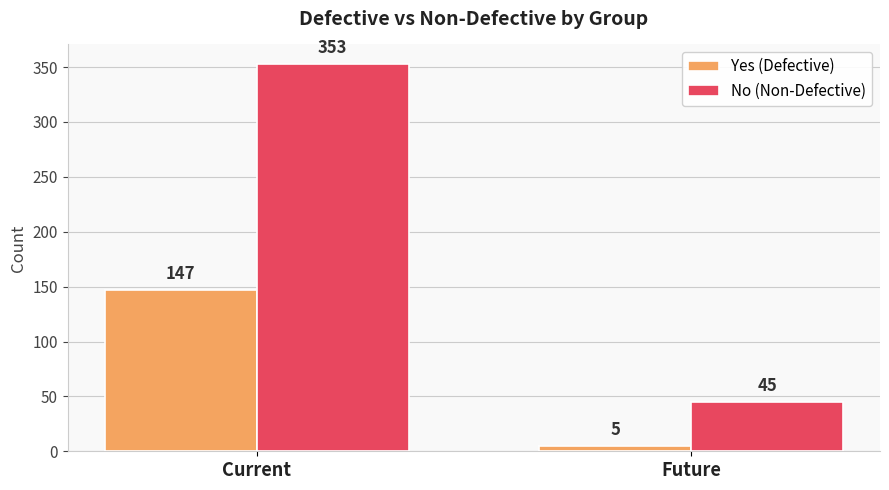

Reading right to left, extract all data points from this chart.

Yes (Defective): Future=5	Current=147
No (Non-Defective): Future=45	Current=353